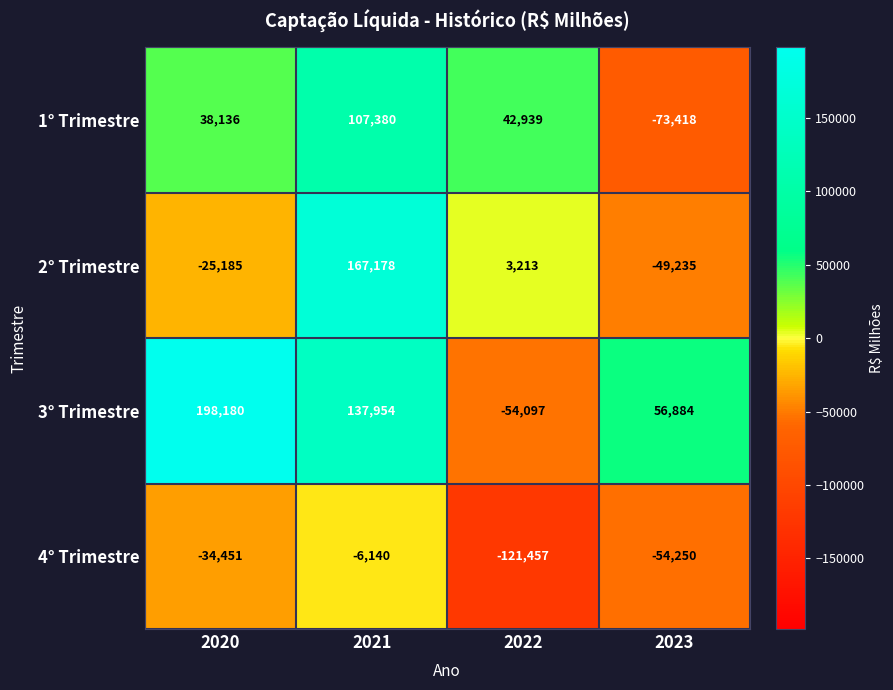

At which label does 1° Trimestre reach its peak?

2021